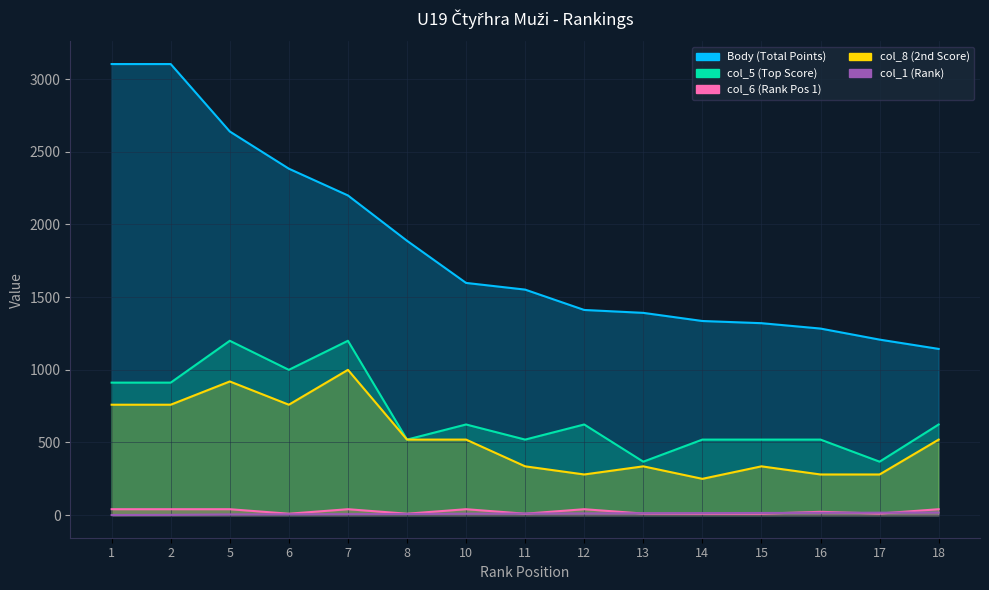

Which series changed the most between 11 and 17?

Body